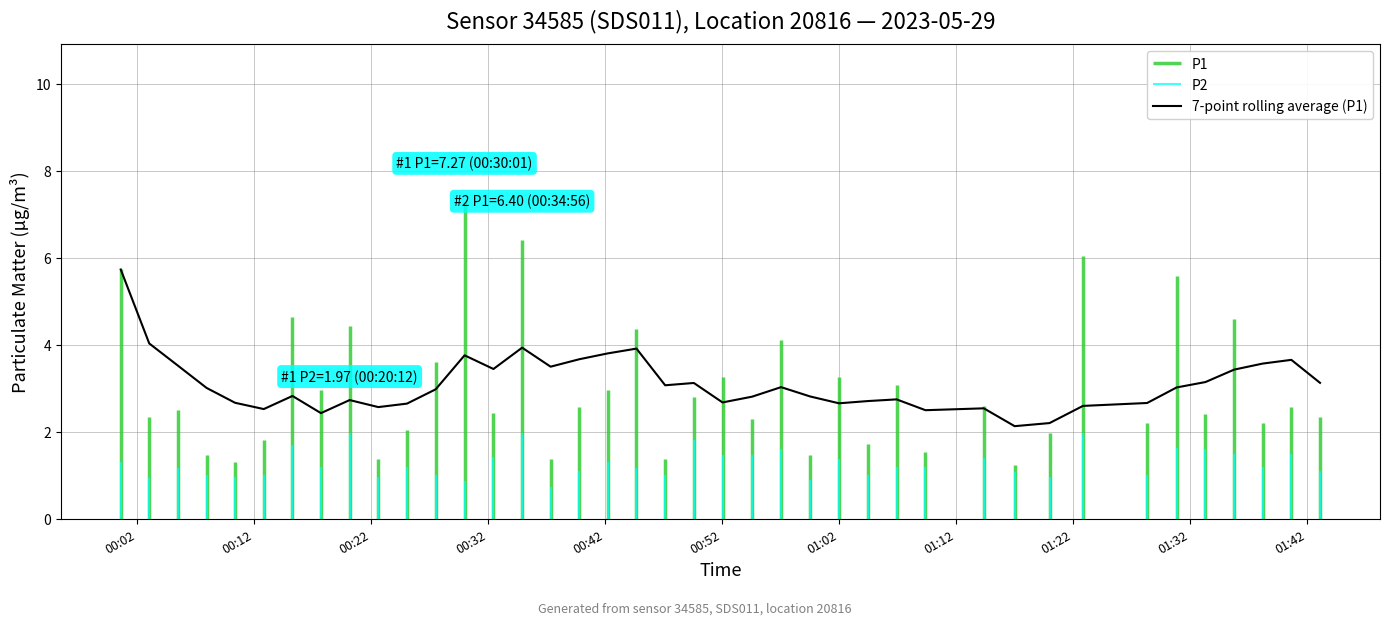

What is the minimum value for 7-point rolling average (P1)?

2.1